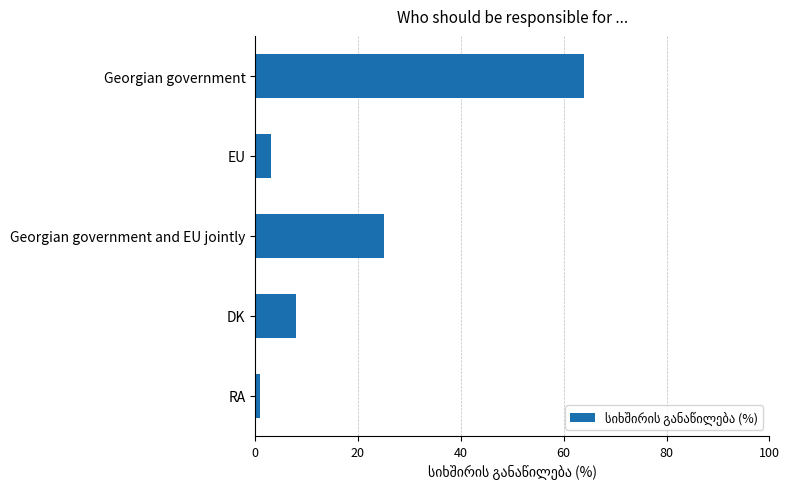

What position from the bottom is EU?

4